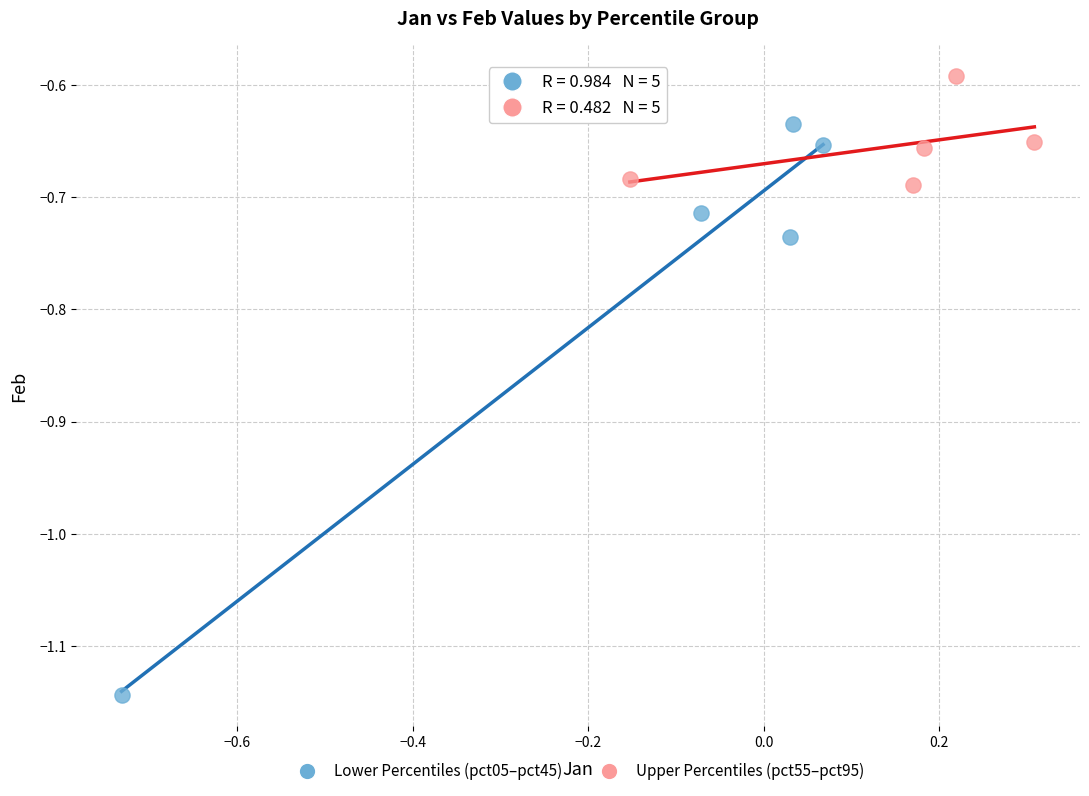

Which series reaches the maximum Y coordinate?

Upper Percentiles (pct55–pct95)